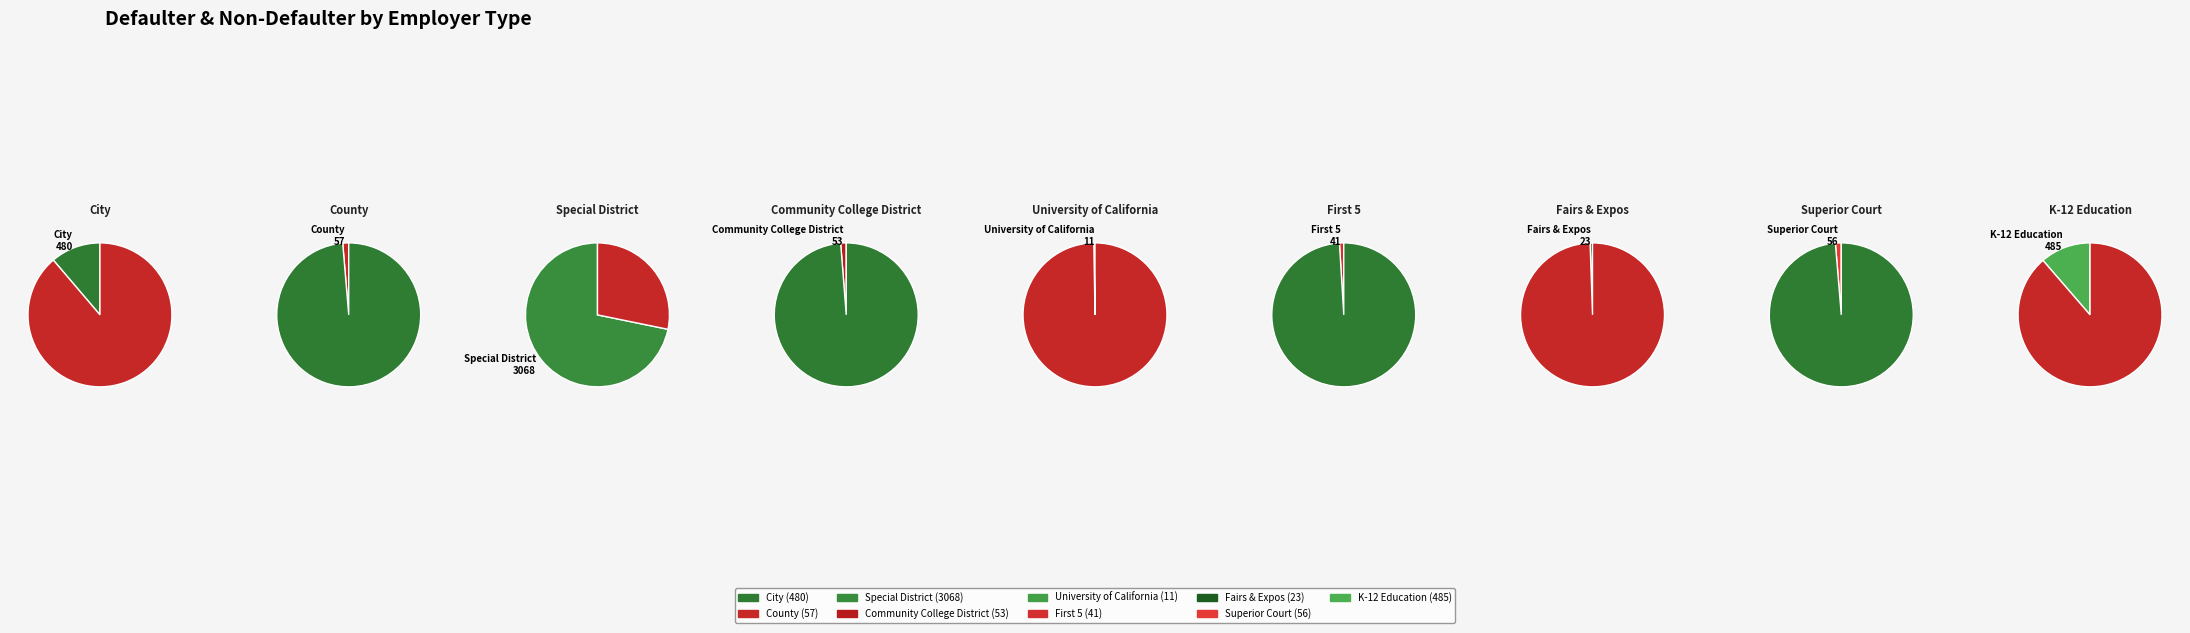

Count the number of slices in the pie.

9